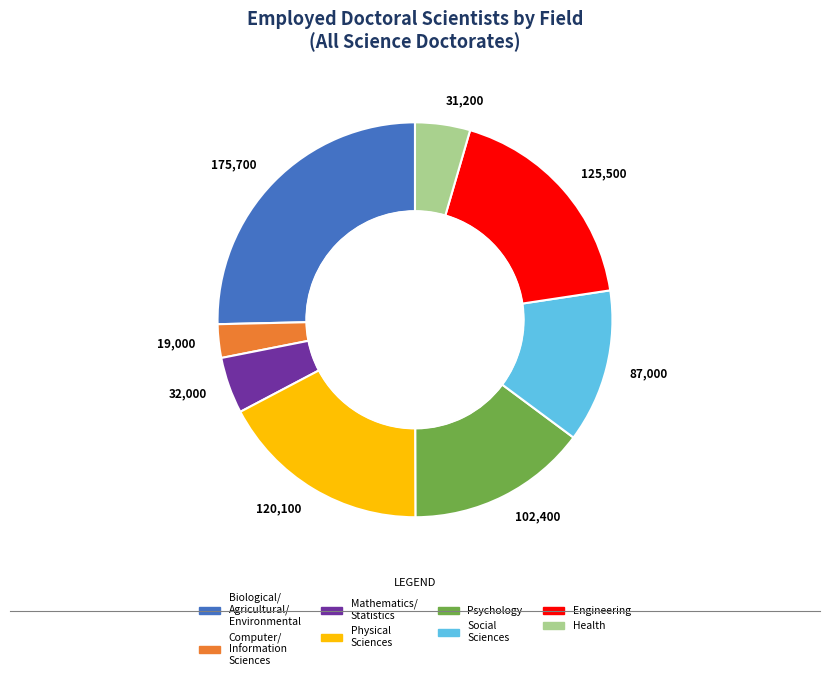

Does any single category account for the majority?

No